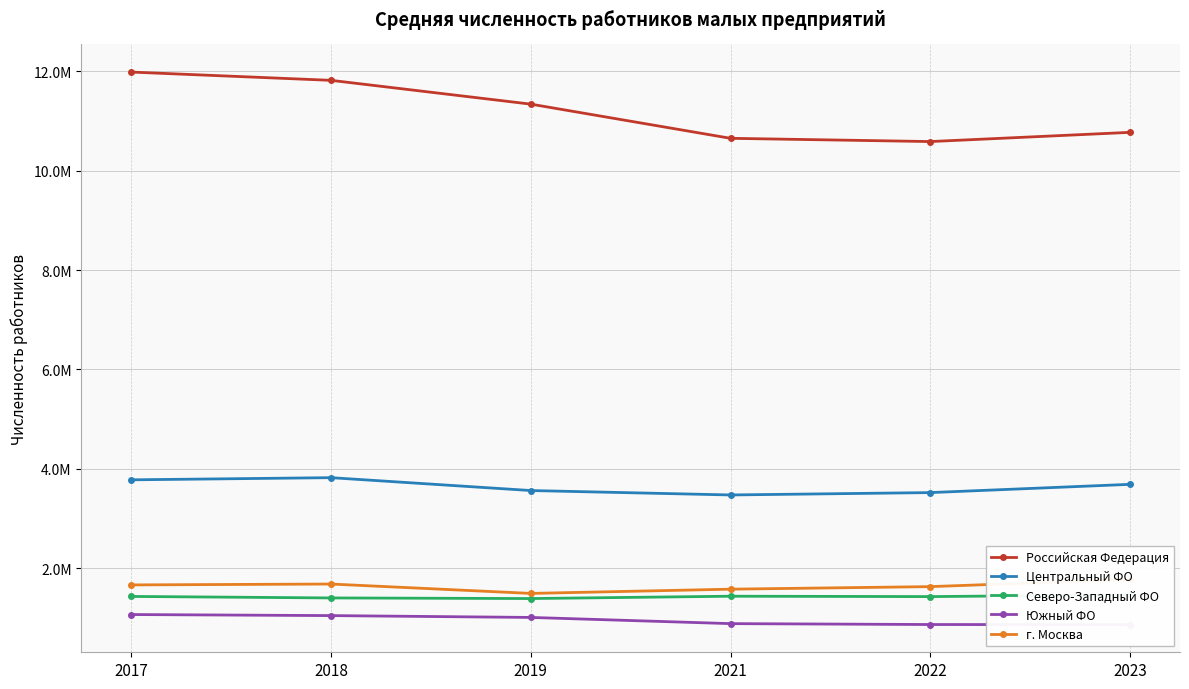

Is it true that Северо-Западный ФО equals 1385248.0 at 2019?

True